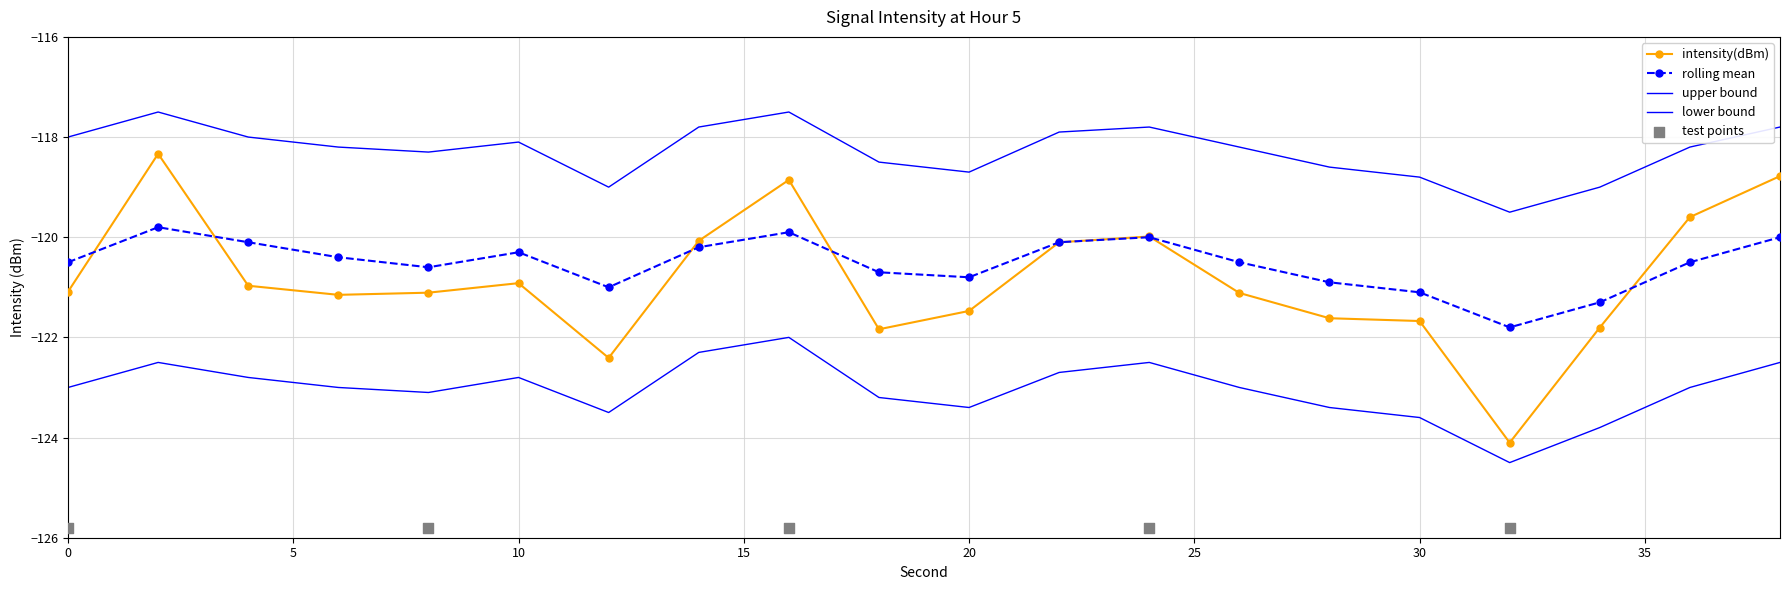

At how many categories does at least one series exceed -121?

20